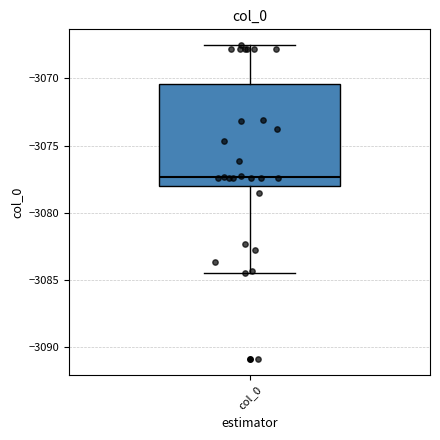

Where does the lower whisker of the box for col_0 end on the y-axis? The values are not printed on the chart, so give them approximately, as read against the axis.

-3084.5